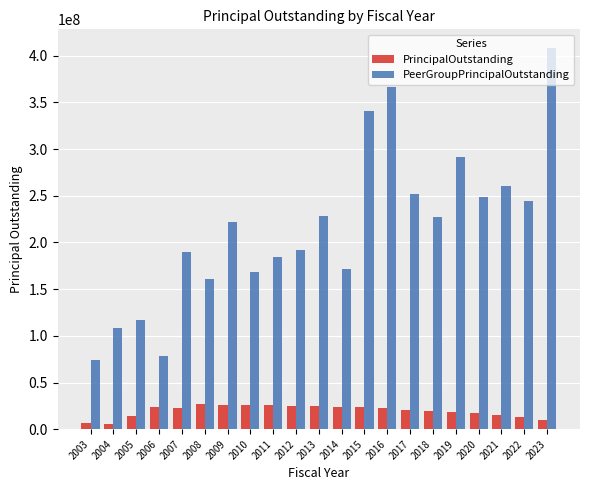

What is the maximum value for PrincipalOutstanding?

26573030.4